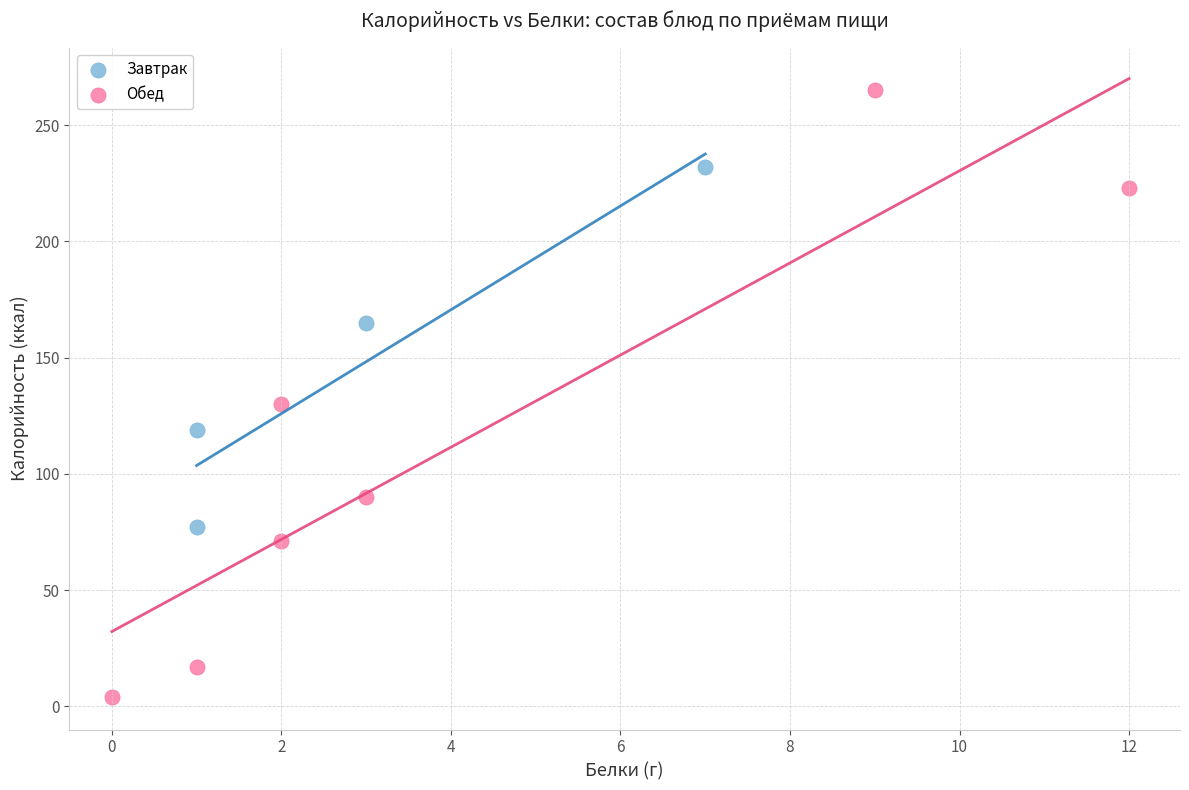

Which series has the widest spread of Y values?

Обед